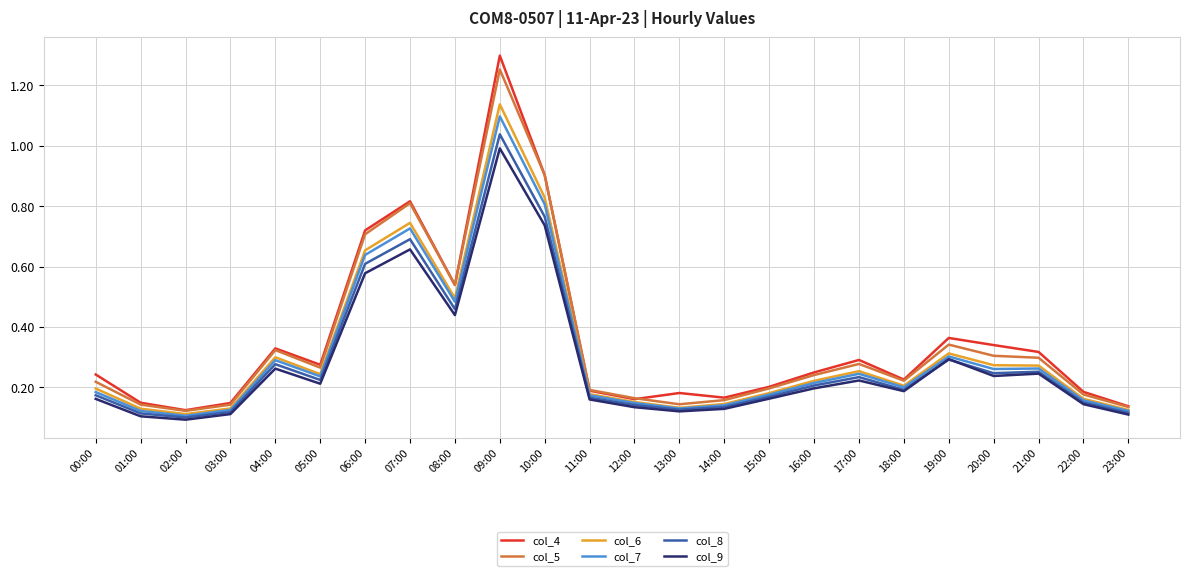

What position from the right is 18:00?

6